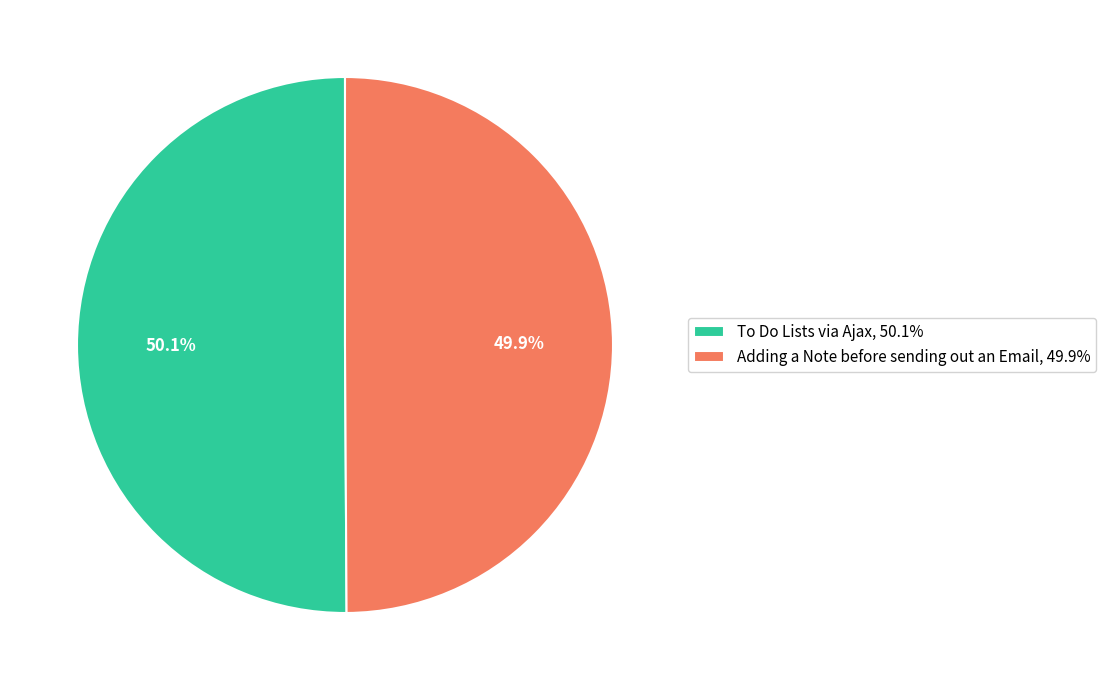

Is there a majority slice in this chart?

Yes